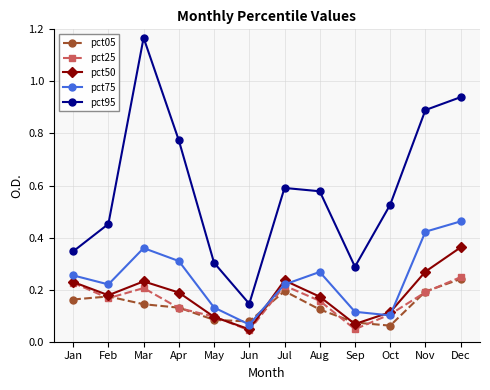

Is the value of pct05 at Mar greater than the value of pct75 at Jan?

No